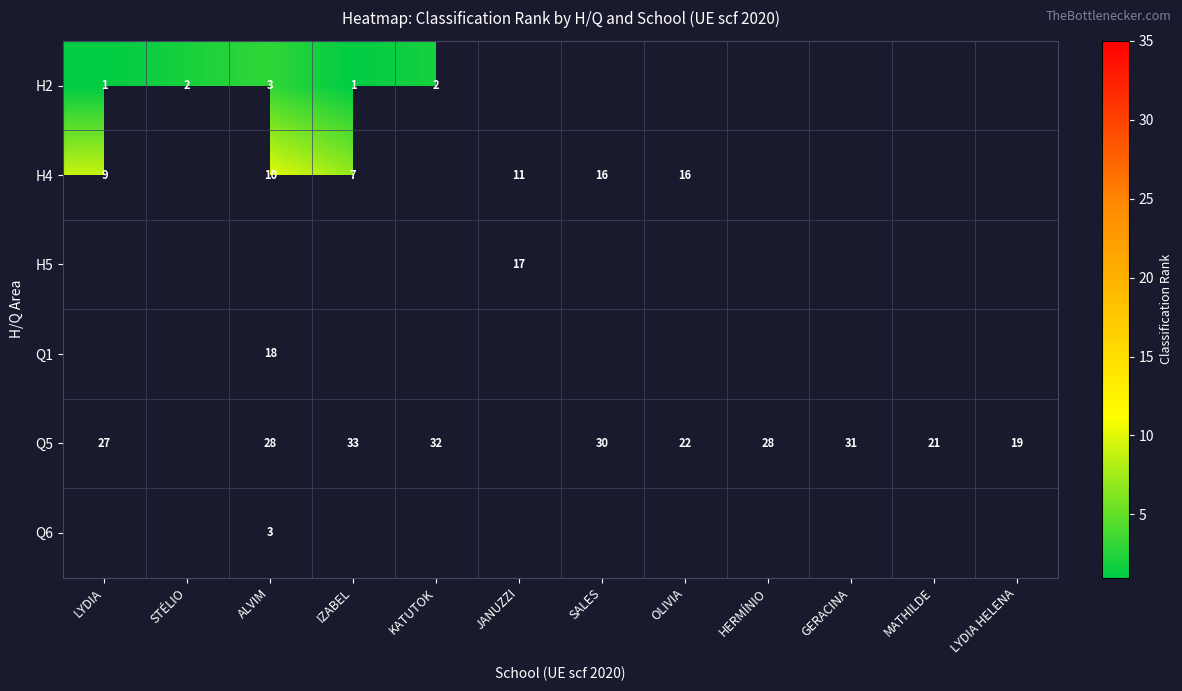

What is the sum of the H4 values at ALVIM and LYDIA?

19